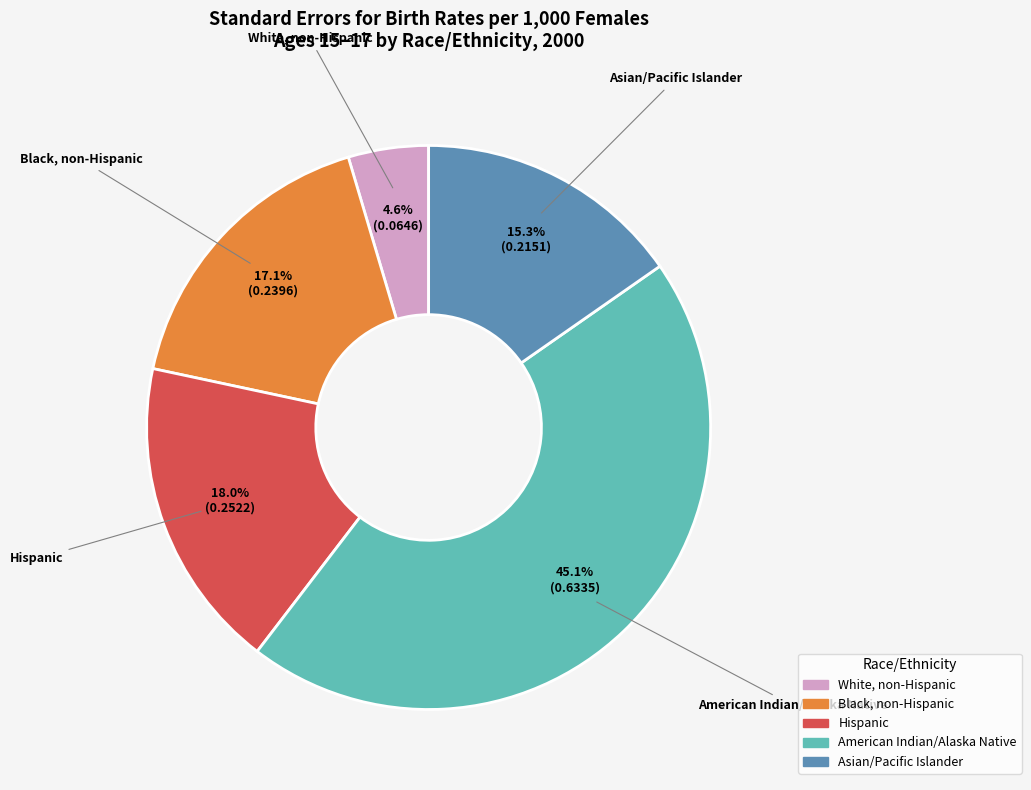

How many segments does this pie chart have?

5